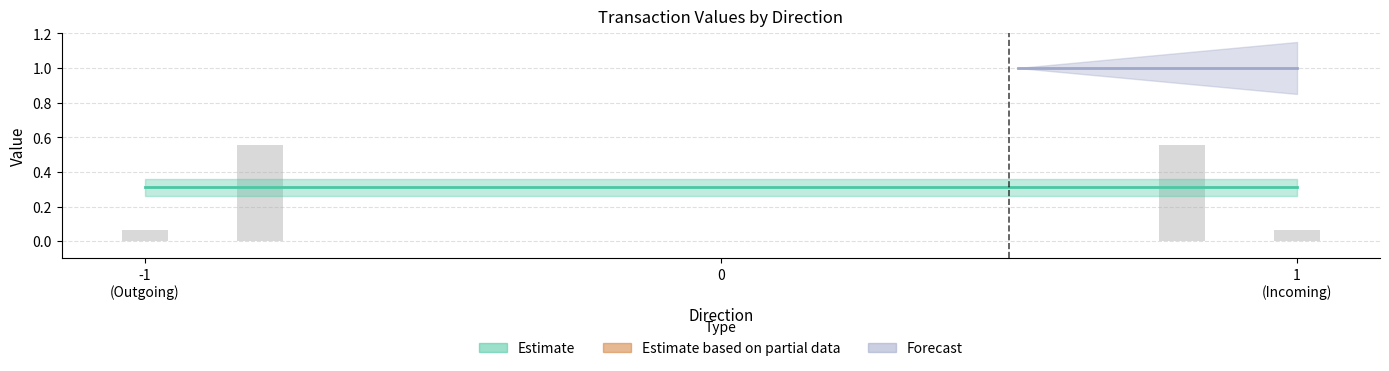

Which has a higher value, 1 or -1?

1